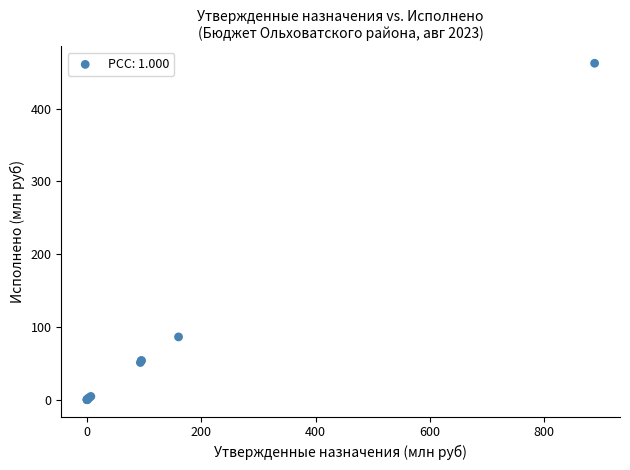

What Y value in the scatter plot is closest to 231?

86.3